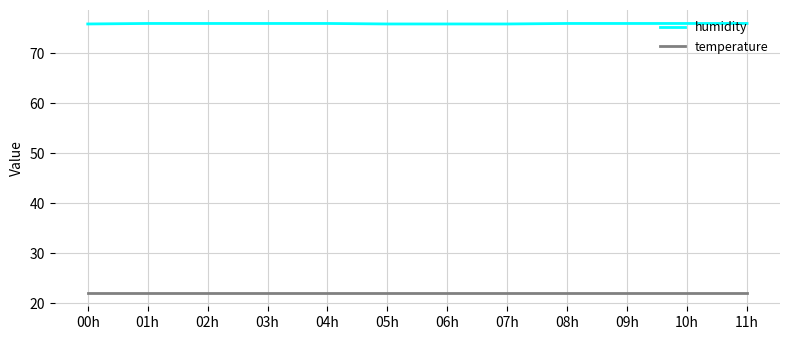

Which series has the largest range (max minus min)?

humidity